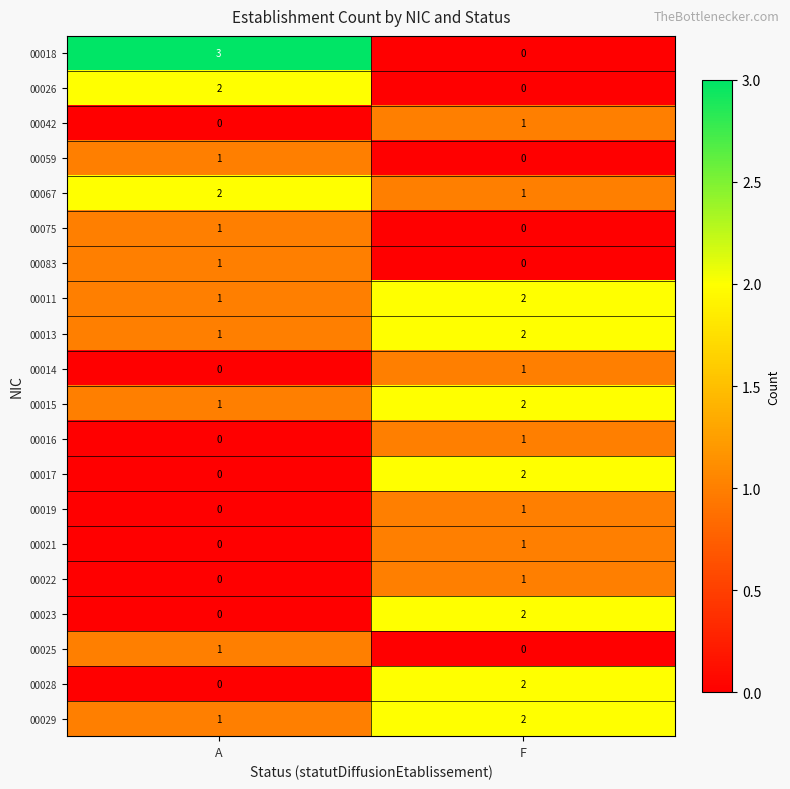

Which series has the largest range (max minus min)?

00018